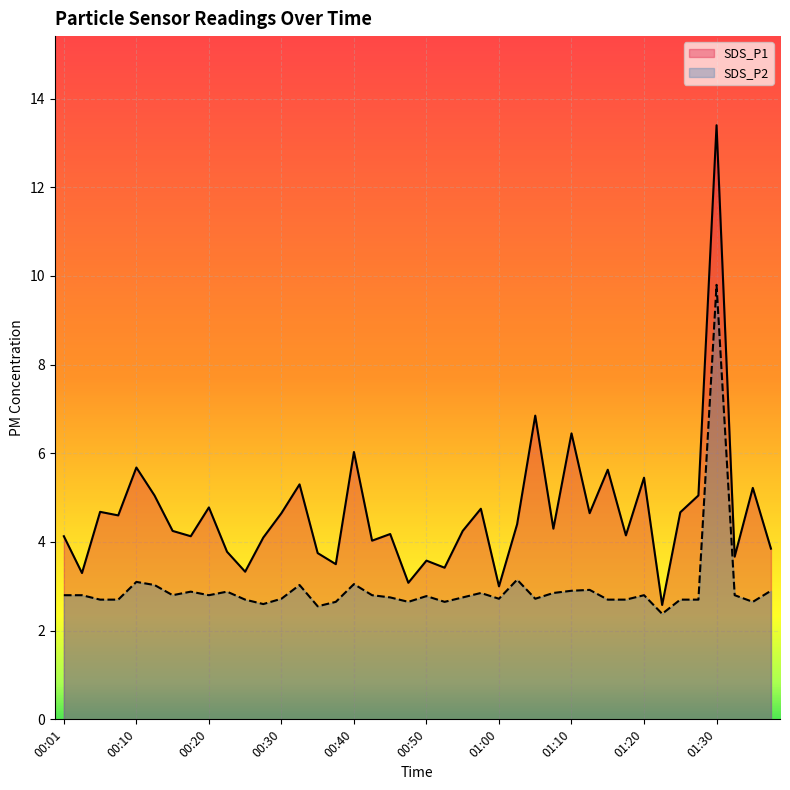

At how many categories does at least one series exceed 10?

1